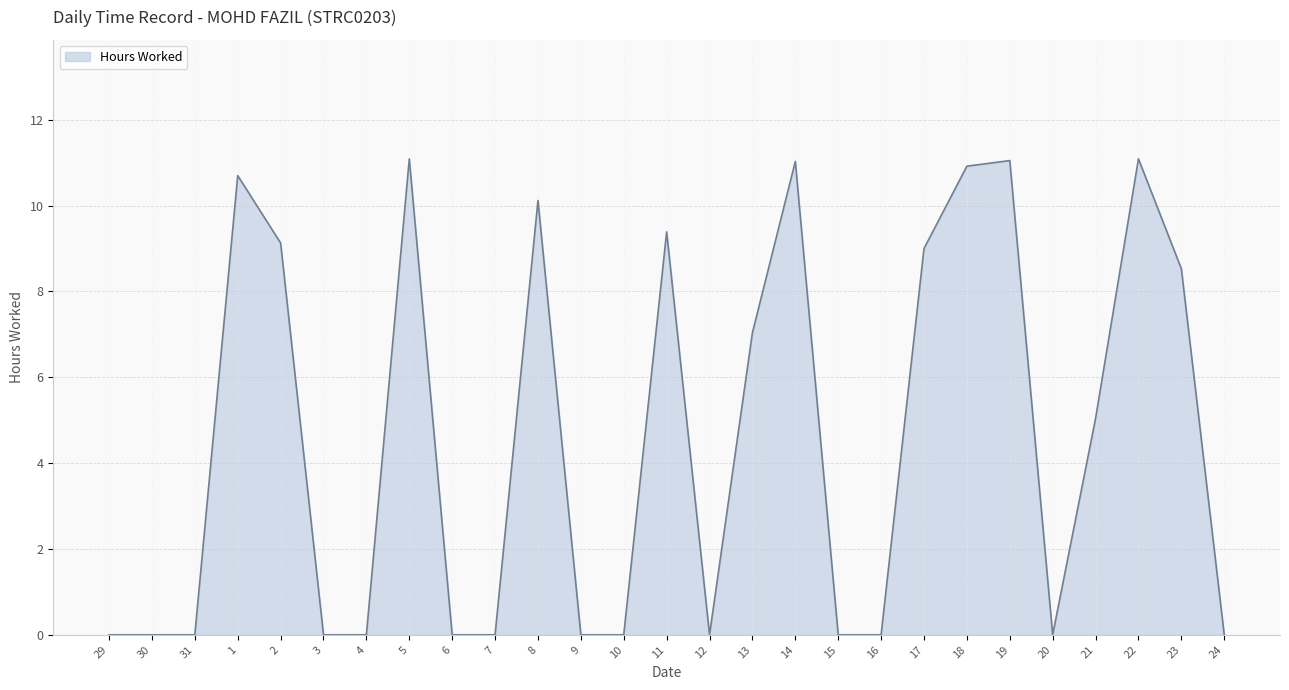

Count the number of data series in this chart.

1